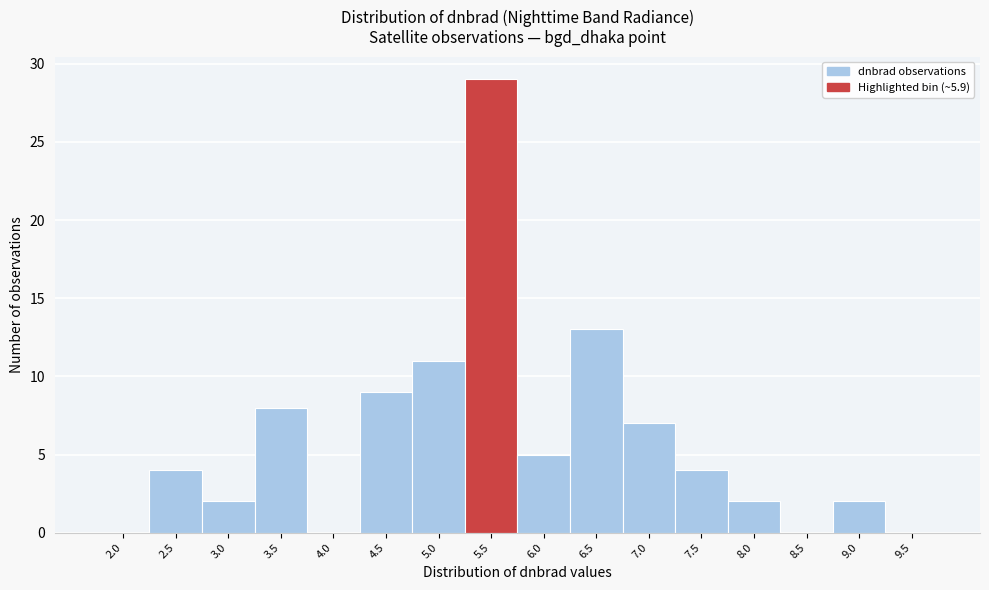

Reading right to left, what are all the values shown in this chart?

9.5=0	9.0=2	8.5=0	8.0=2	7.5=4	7.0=7	6.5=13	6.0=5	5.5=29	5.0=11	4.5=9	4.0=0	3.5=8	3.0=2	2.5=4	2.0=0